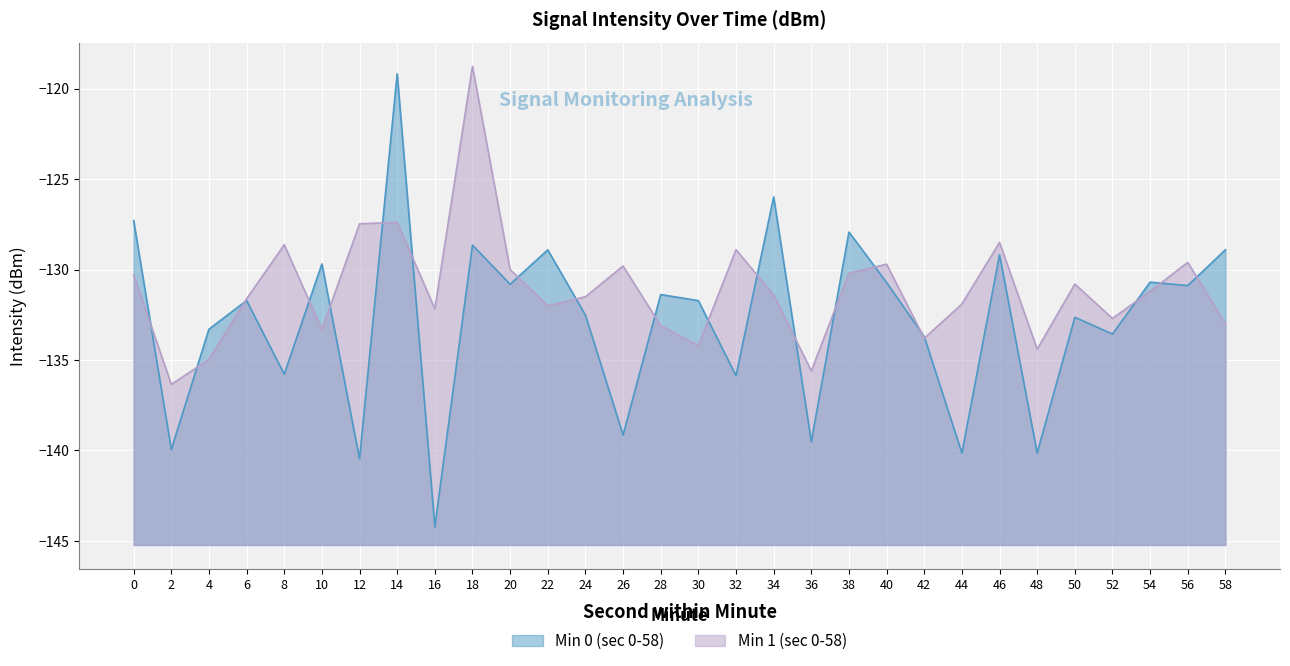

What is the highest value of the Min 0 (sec 0-58) series?

-119.2